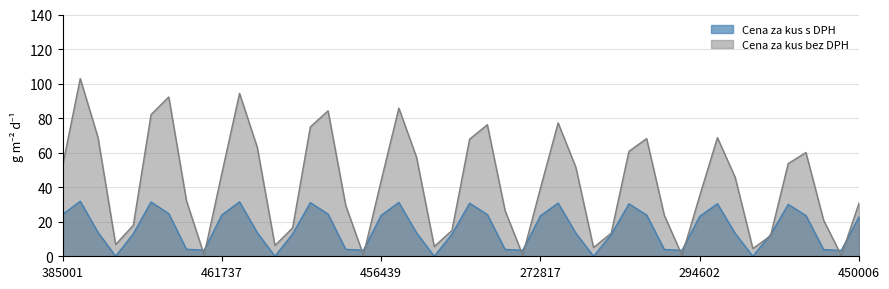

Is it true that Cena za kus s DPH equals 58.1 at 319442?

False